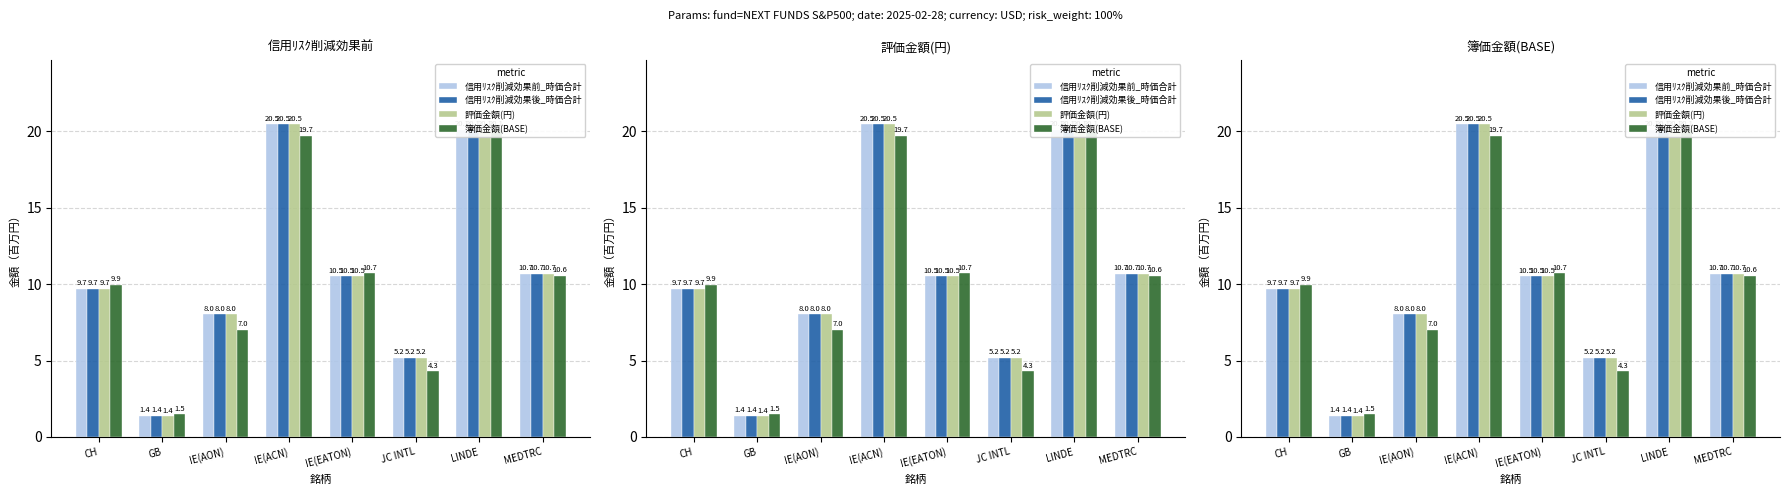

Is the value of 信用ﾘｽｸ削減効果後_時価合計 at CH greater than the value of 簿価金額(BASE) at LINDE?

No